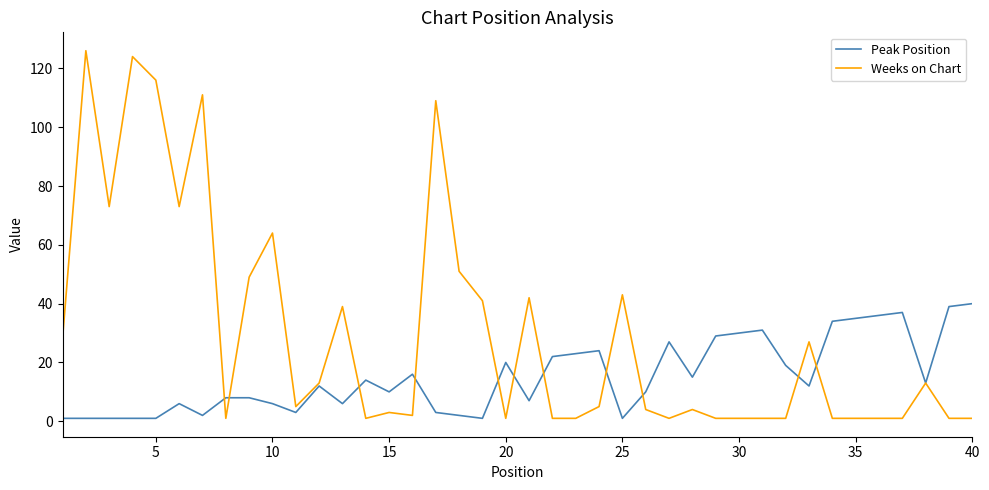

Reading left to right, transcribe all the data shown in this chart.

Peak Position: 1	1	1	1	1	6	2	8	8	6	3	12	6	14	10	16	3	2	1	20	7	22	23	24	1	10	27	15	29	30	31	19	12	34	35	36	37	13	39	40
Weeks on Chart: 28	126	73	124	116	73	111	1	49	64	5	13	39	1	3	2	109	51	41	1	42	1	1	5	43	4	1	4	1	1	1	1	27	1	1	1	1	13	1	1